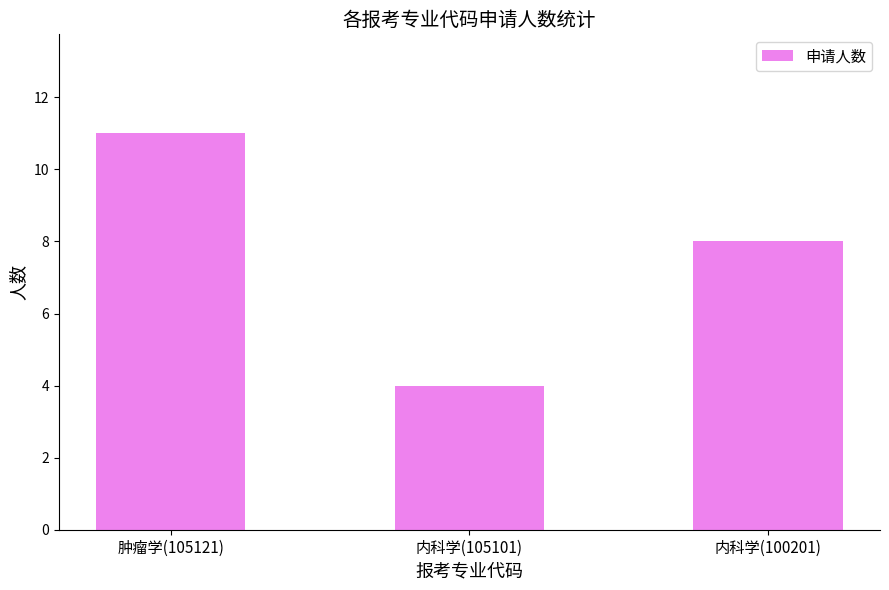

List the labels in order of value, smallest first.

内科学(105101), 内科学(100201), 肿瘤学(105121)